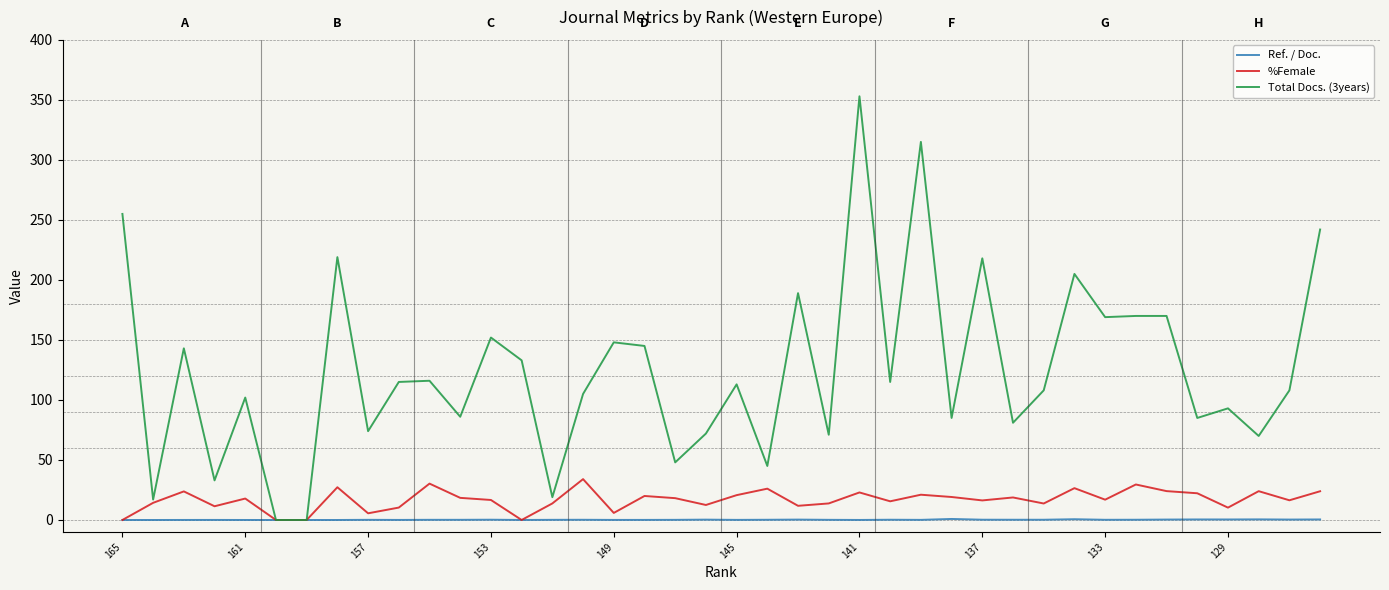

At how many categories does at least one series exceed 119?

16